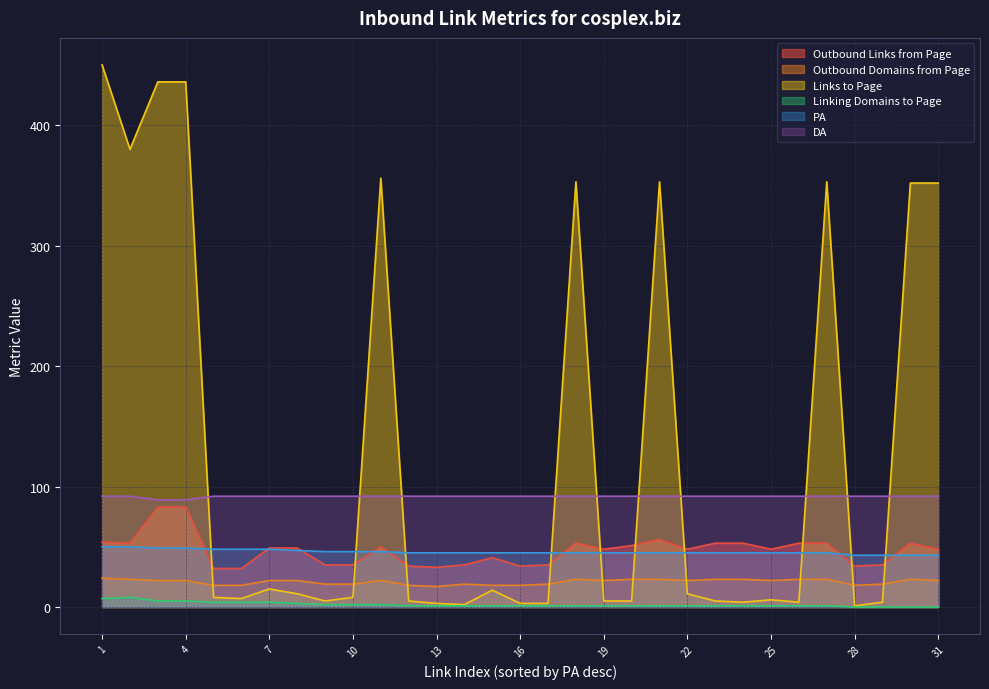

What is the difference between the highest and lowest values at 29?

92